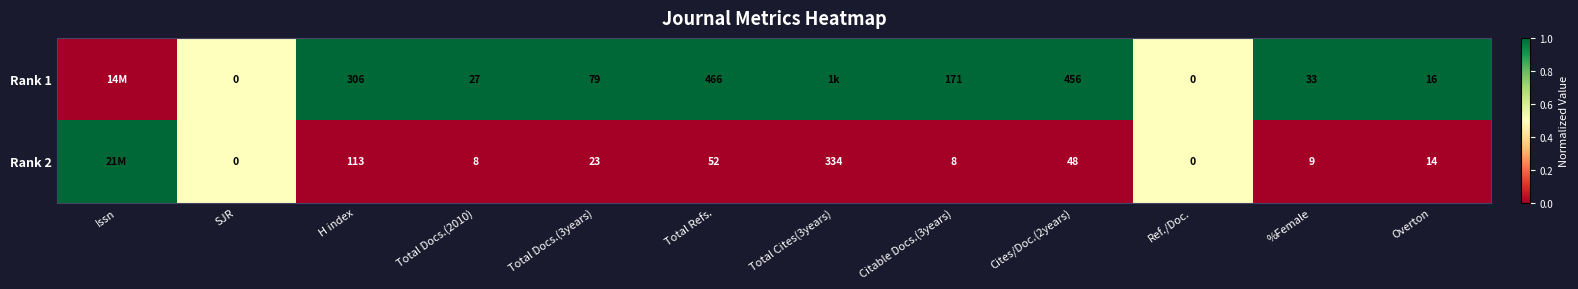

What is the total value across all series at %Female?

42